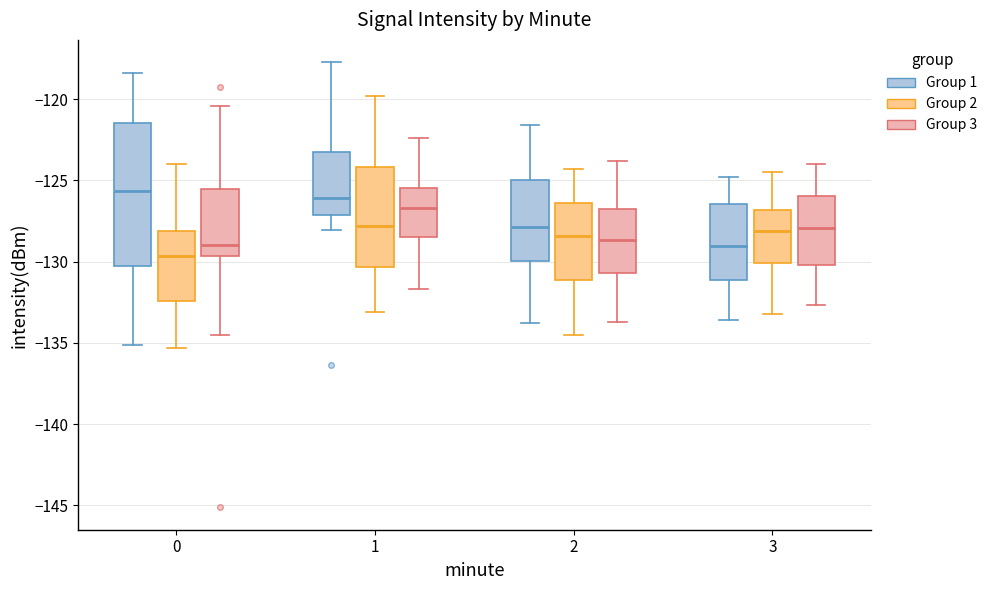

Reading left to right, read every box against the y-axis: the position of its median line, the range the box covers, and the ends of its whiskers. The values are not printed on the chart, so give them approximately, as read against the axis.

0 (Group 1): median -125.5, box -130.0 to -121.5, whiskers -135.0 to -118.5
0 (Group 2): median -129.5, box -132.5 to -128.0, whiskers -135.5 to -124.0
0 (Group 3): median -129.0, box -129.5 to -125.5, whiskers -134.5 to -120.5
1 (Group 1): median -126.0, box -127.0 to -123.0, whiskers -128.0 to -117.5
1 (Group 2): median -128.0, box -130.5 to -124.0, whiskers -133.0 to -120.0
1 (Group 3): median -126.5, box -128.5 to -125.5, whiskers -131.5 to -122.5
2 (Group 1): median -128.0, box -130.0 to -125.0, whiskers -134.0 to -121.5
2 (Group 2): median -128.5, box -131.0 to -126.5, whiskers -134.5 to -124.5
2 (Group 3): median -128.5, box -130.5 to -127.0, whiskers -133.5 to -124.0
3 (Group 1): median -129.0, box -131.0 to -126.5, whiskers -133.5 to -125.0
3 (Group 2): median -128.0, box -130.0 to -127.0, whiskers -133.0 to -124.5
3 (Group 3): median -128.0, box -130.0 to -126.0, whiskers -132.5 to -124.0